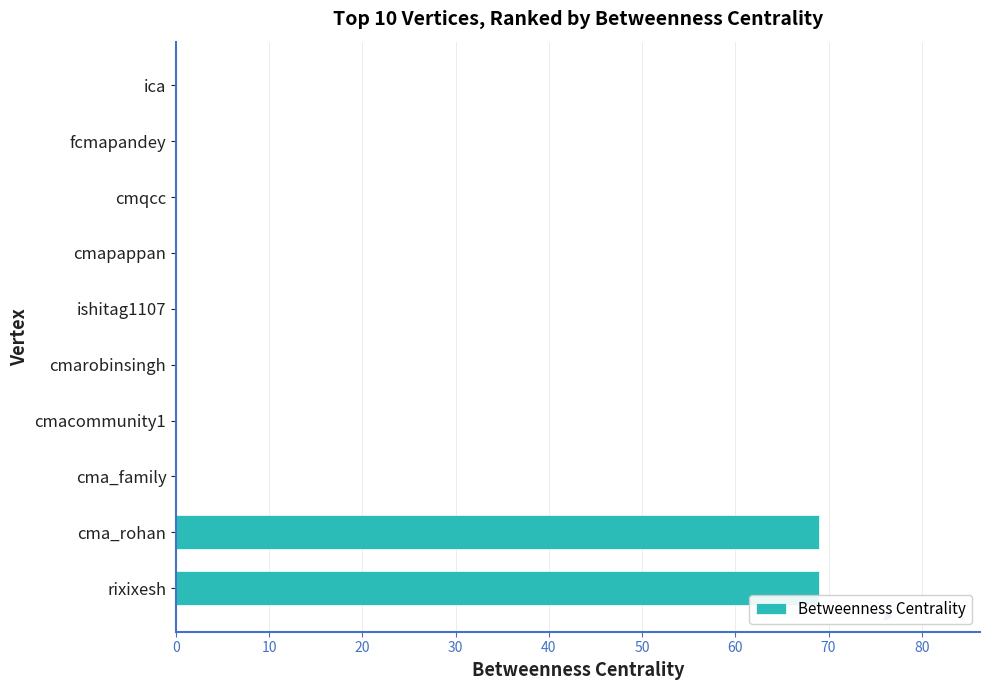

What is the change in value from rixixesh to cmqcc?

-69